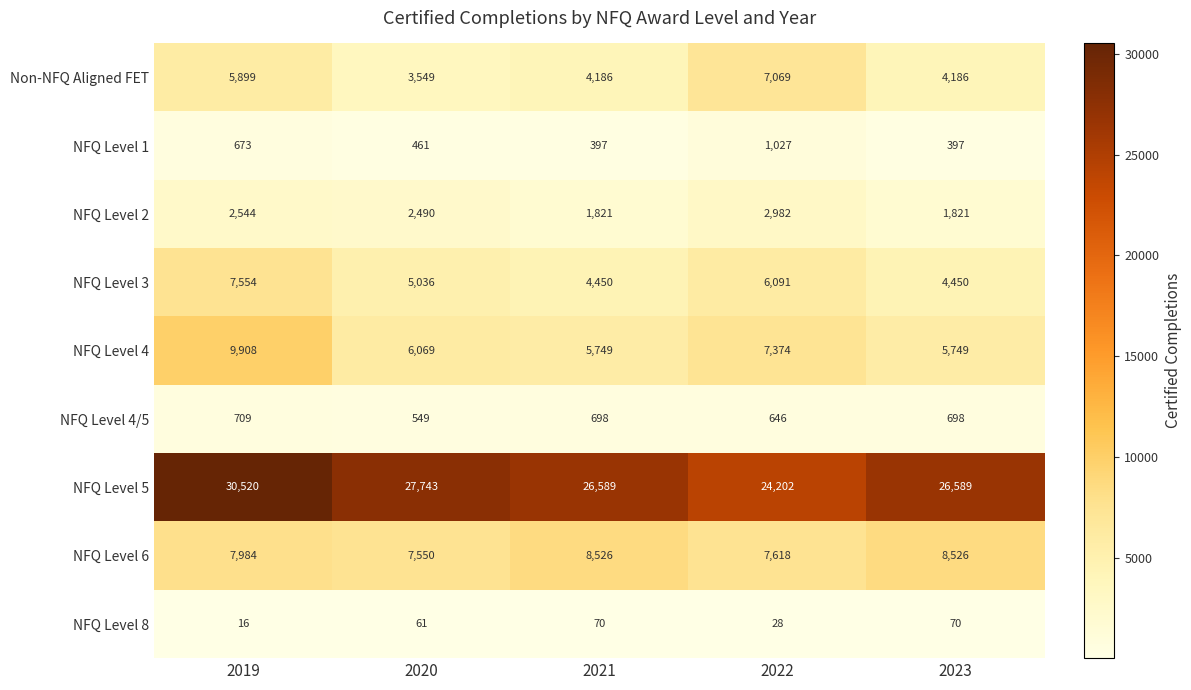

What is the total value across all series at 2021?

52486